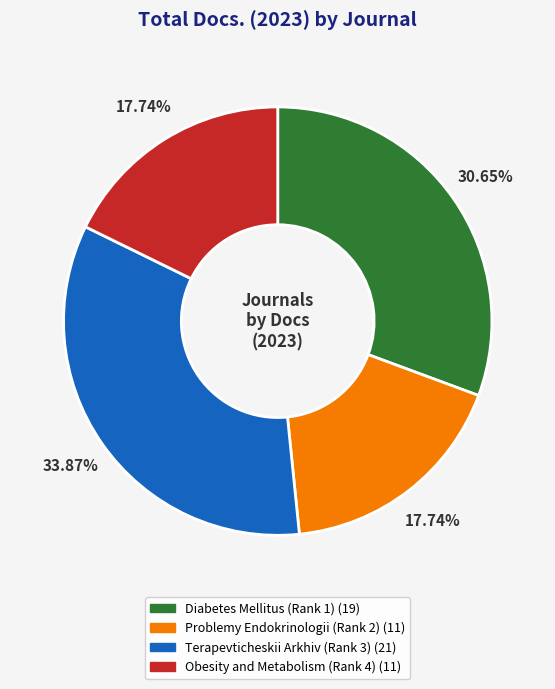

What is the ratio of the value at Terapevticheskii Arkhiv (Rank 3) to the value at Obesity and Metabolism (Rank 4)?

1.9